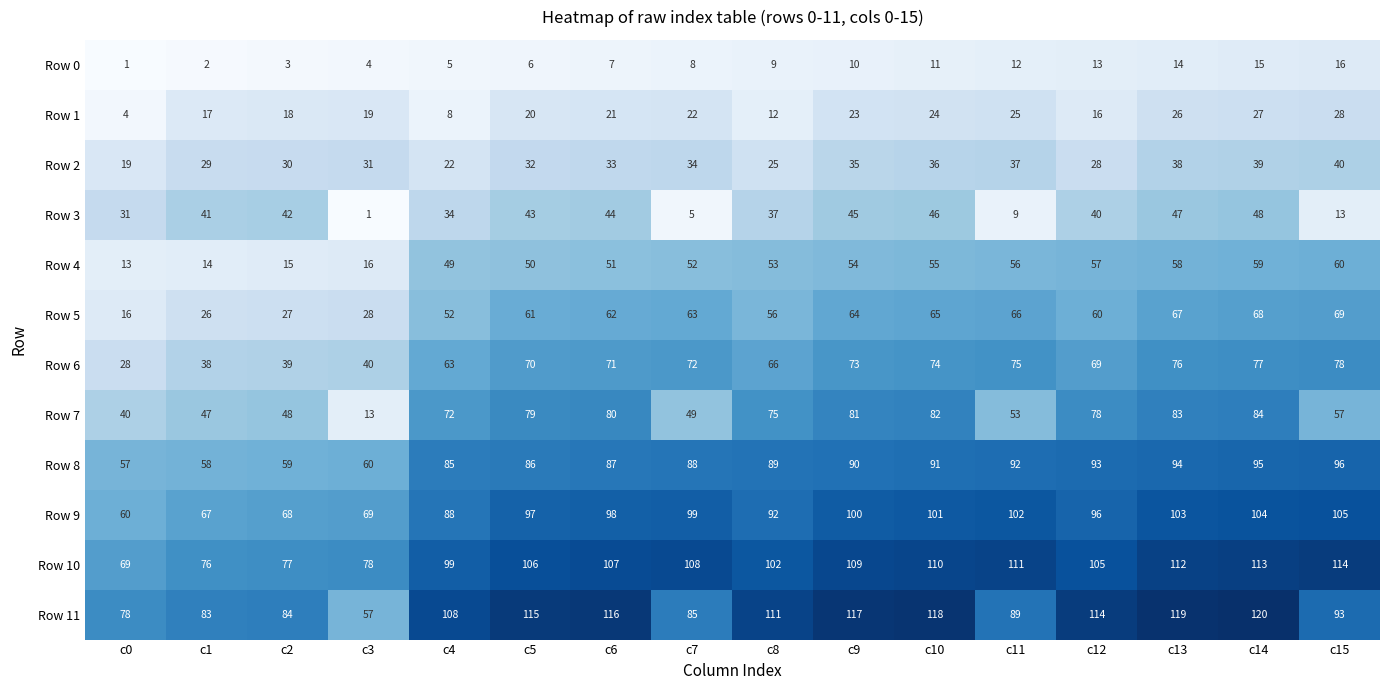

What is the smallest value displayed?

1